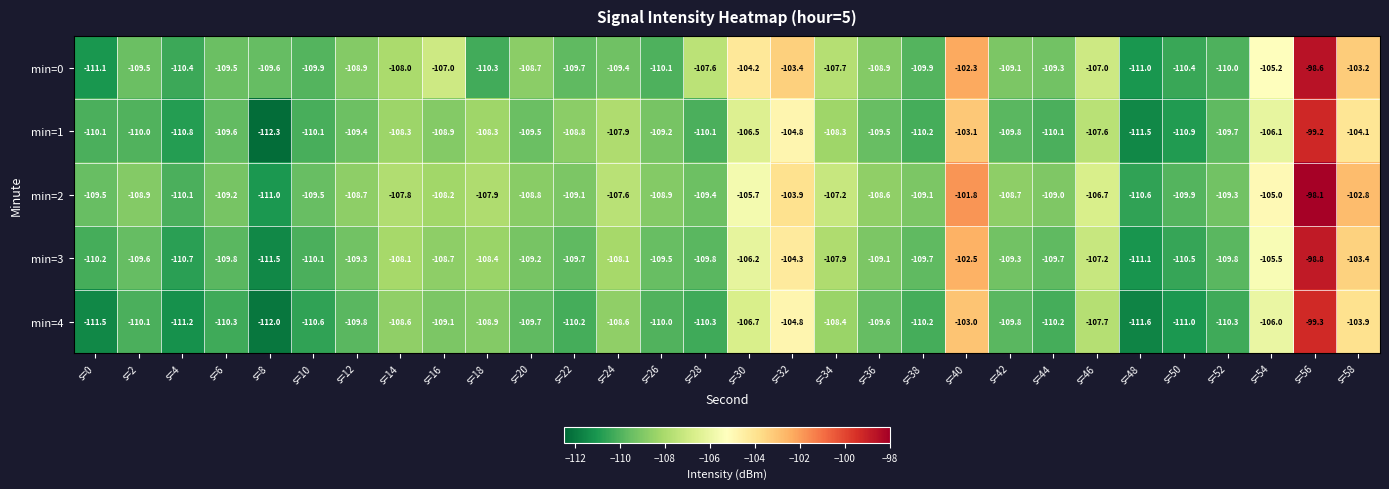

What is the sum of all min=3 values?

-3247.7